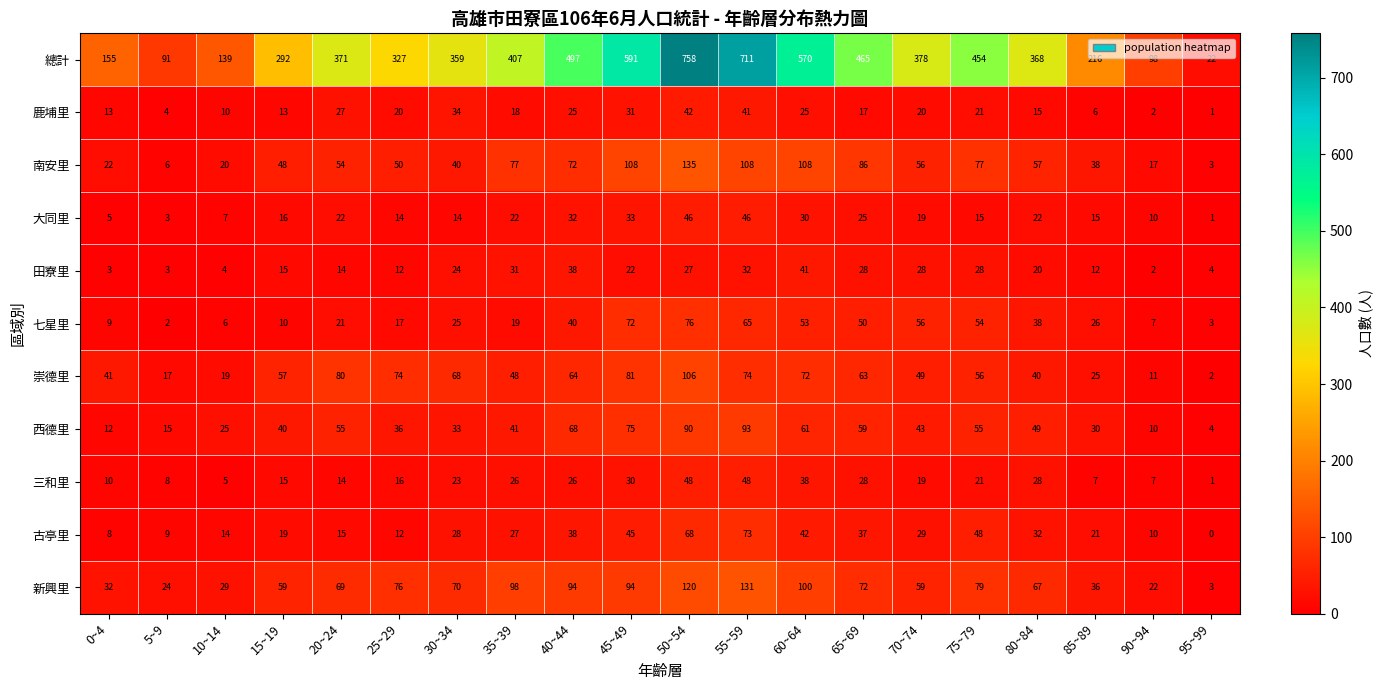

Which series changed the most between 40~44 and 50~54?

總計